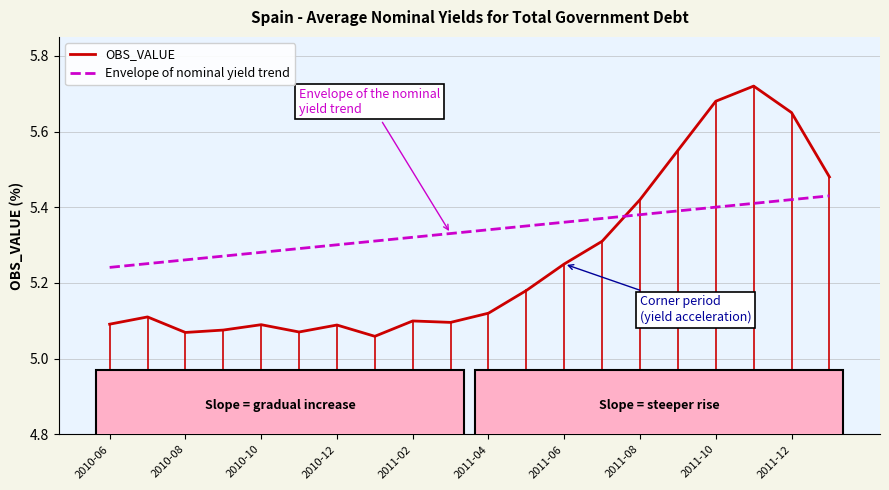

Rank the series by their maximum value, from lowest to highest.

Envelope of nominal yield trend, OBS_VALUE